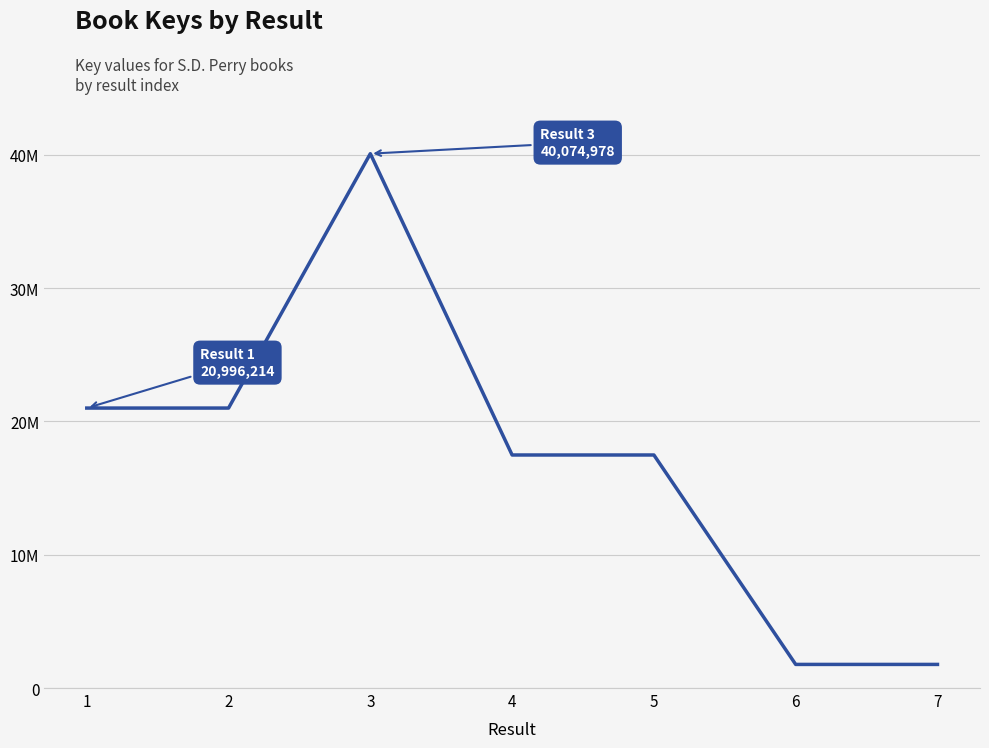

Does the chart have visible grid lines?

Yes